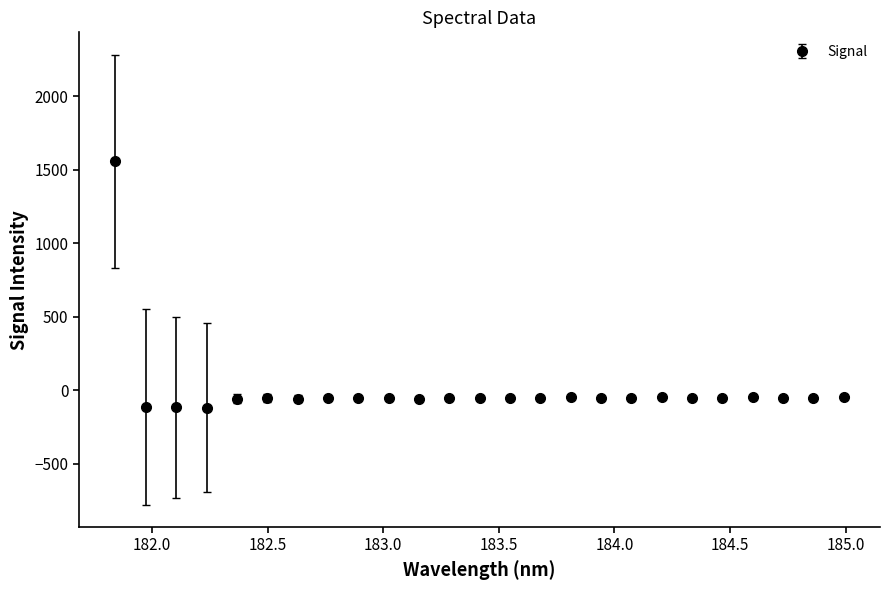

What is the difference between the maximum and minimum values?

1675.9